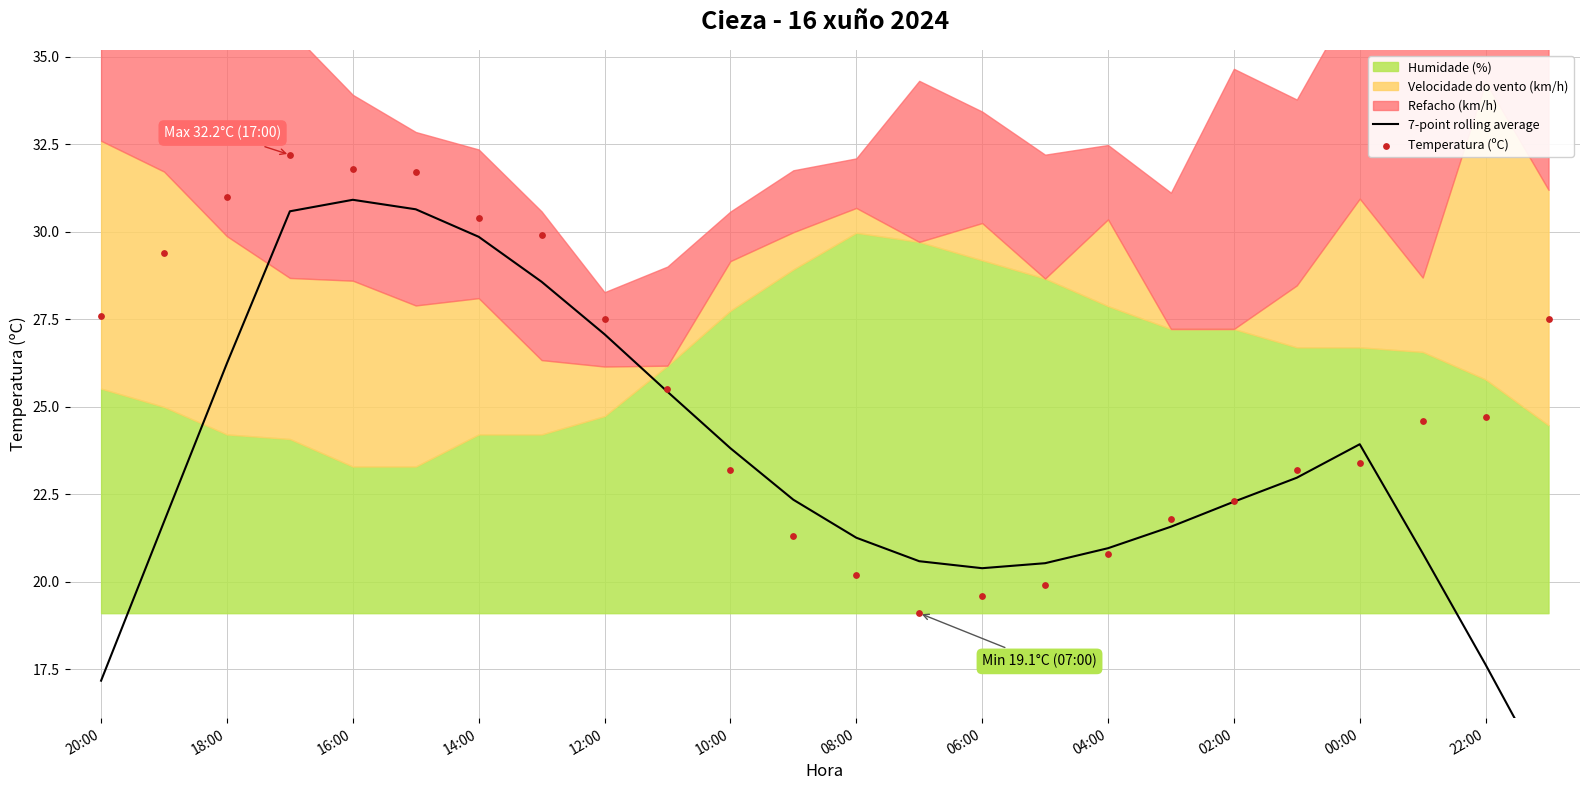

Which series contains the lowest Y value?

7-point rolling average